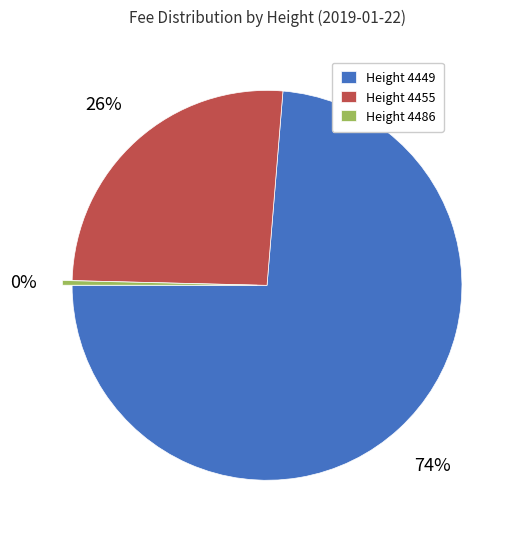

Do Height 4455 and Height 4449 together represent more than half of the pie?

Yes